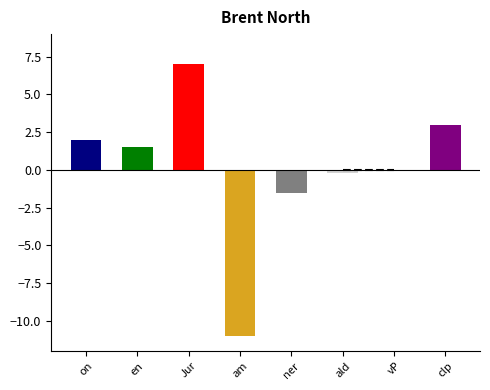

How many categories are shown in the chart?

8